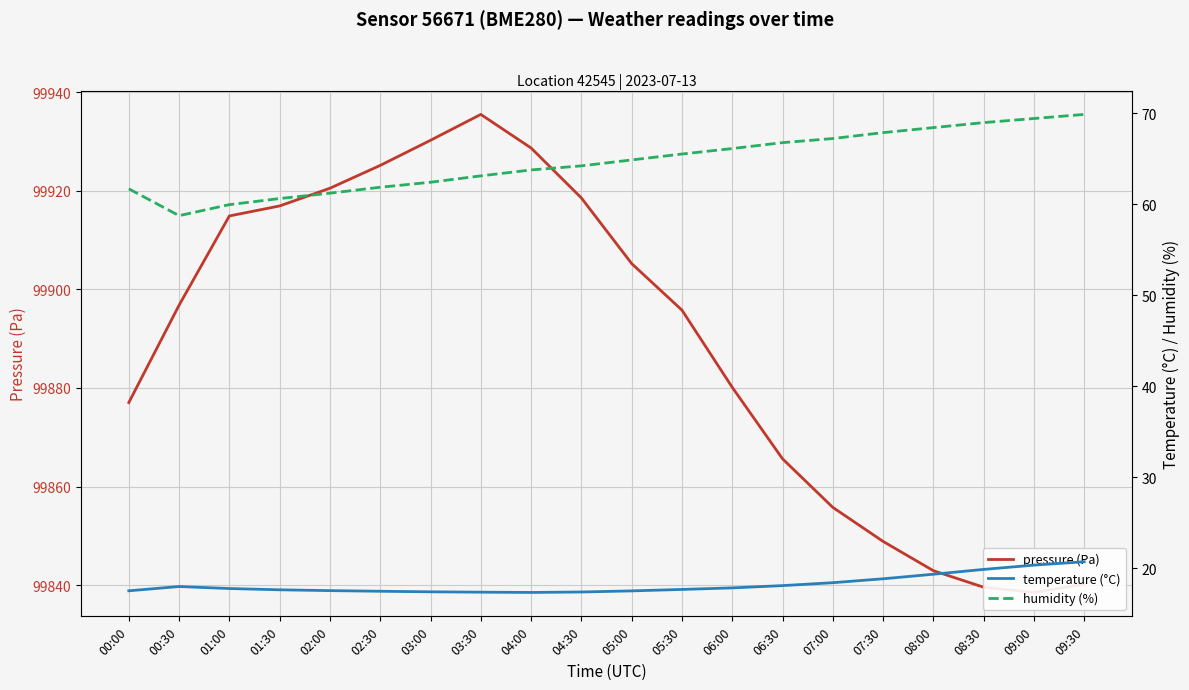

True or false: humidity (%) has a value of 58.7 at 00:30.

True